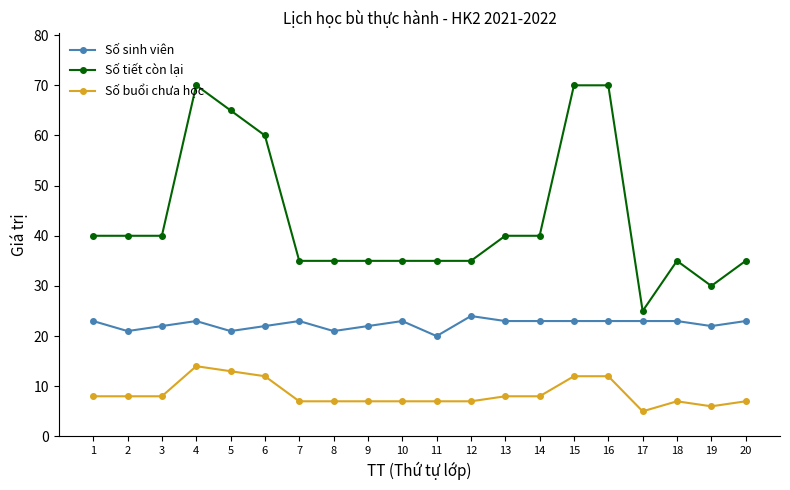

True or false: Số tiết còn lại has more than 1 interior local peaks.

True